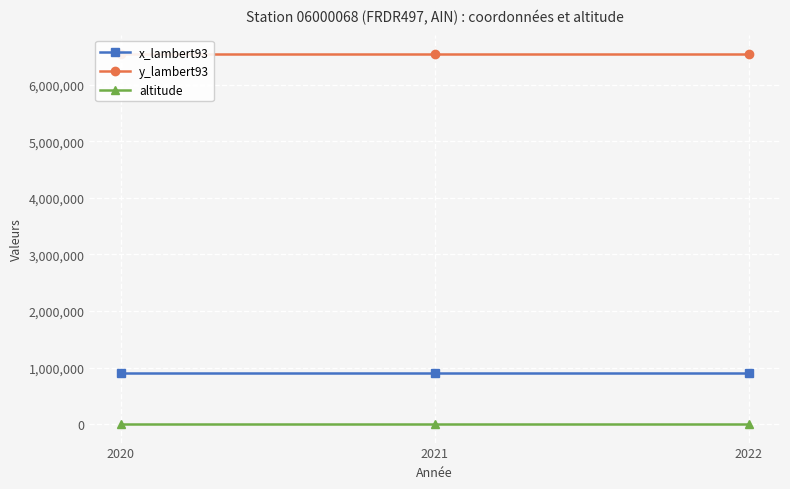

Is it true that y_lambert93 equals 9997017 at 2022?

False